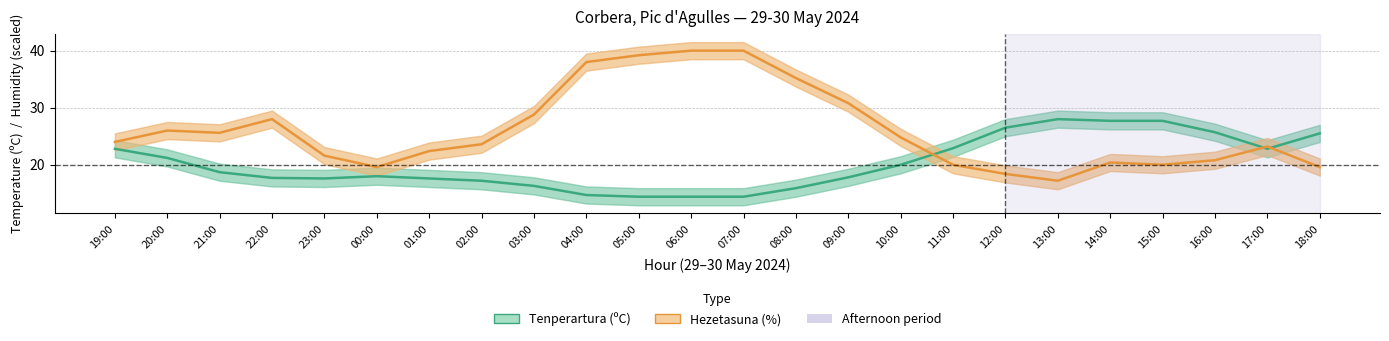

How many intersections are there between Tenperartura (ºC) and Hezetasuna (%)?

3